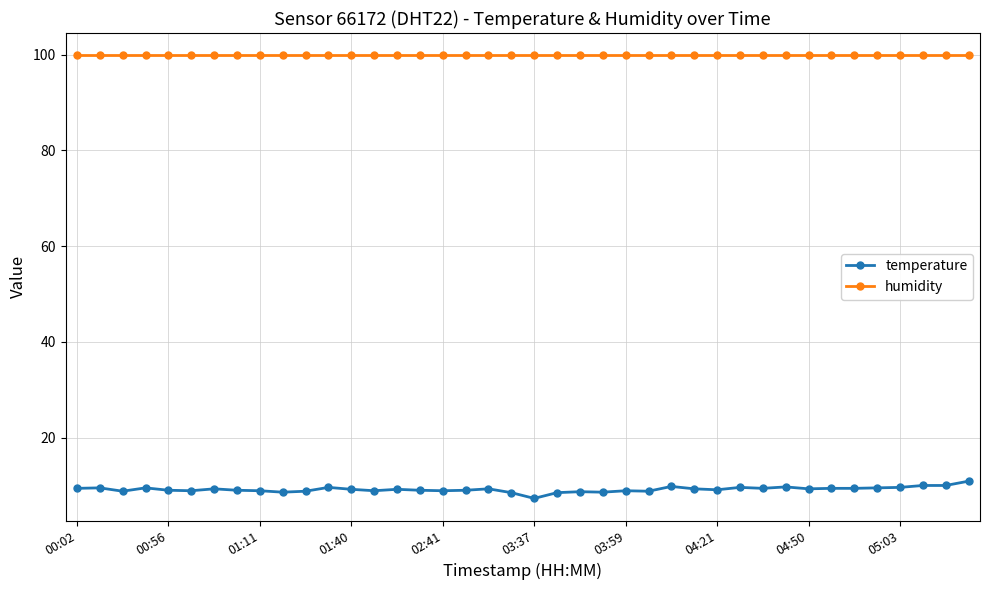

What is the value of the temperature point at the 21st from the left?

7.3